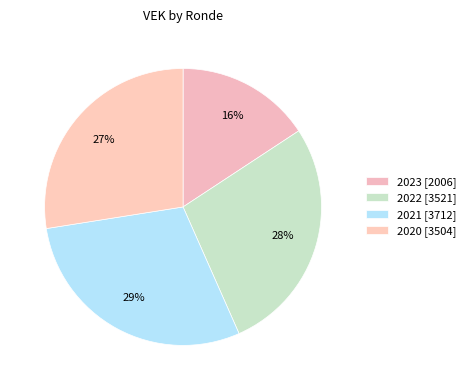

Count the number of slices in the pie.

4